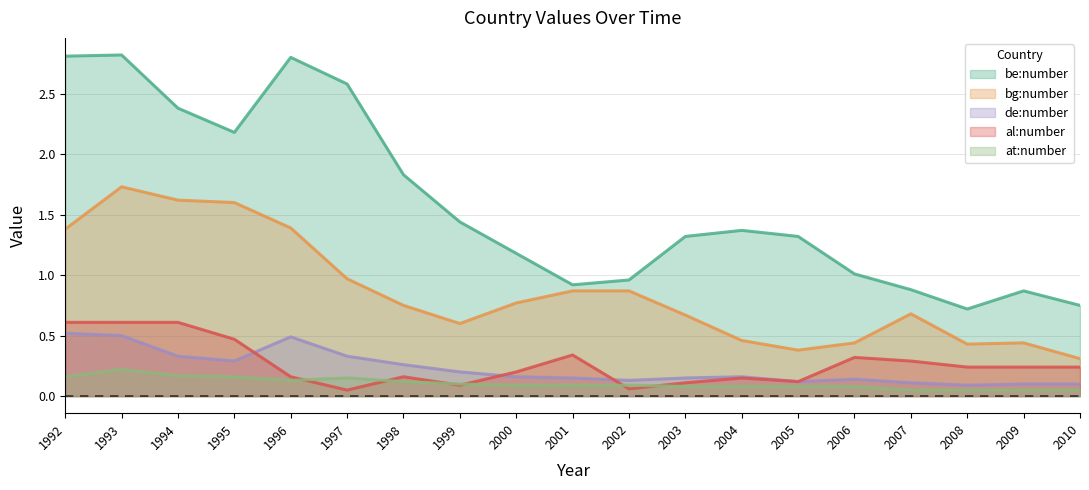

Does the chart have visible grid lines?

Yes